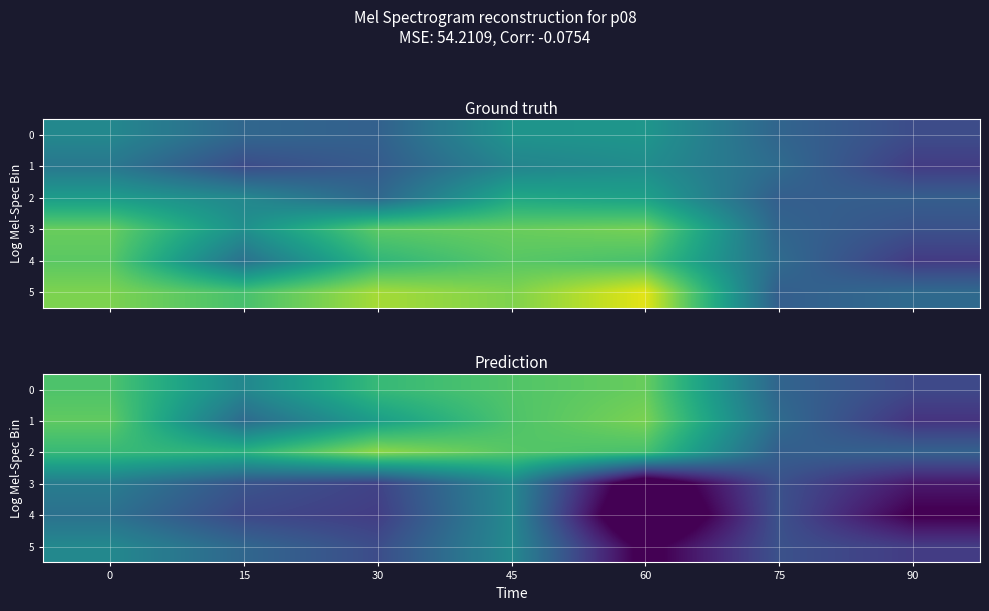

At which label does 0 reach its peak?

60